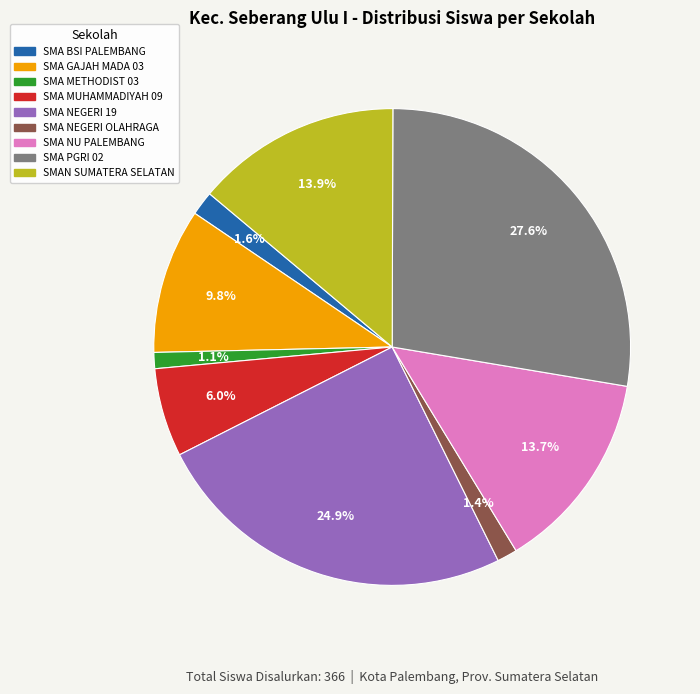

Does SMA NEGERI OLAHRAGA account for over 50% of the chart?

No